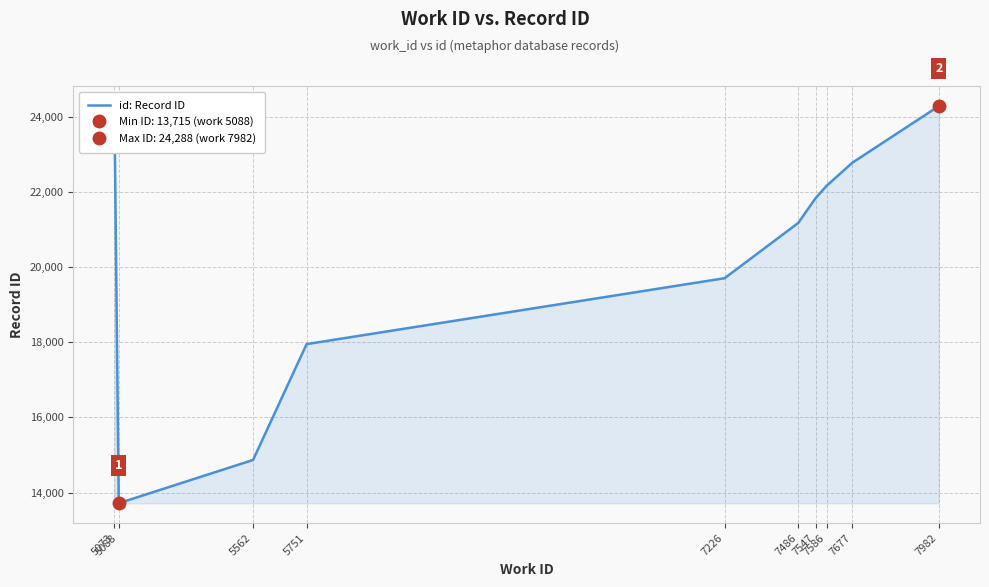

What is the change in value from 5073 to 7226?

-4337